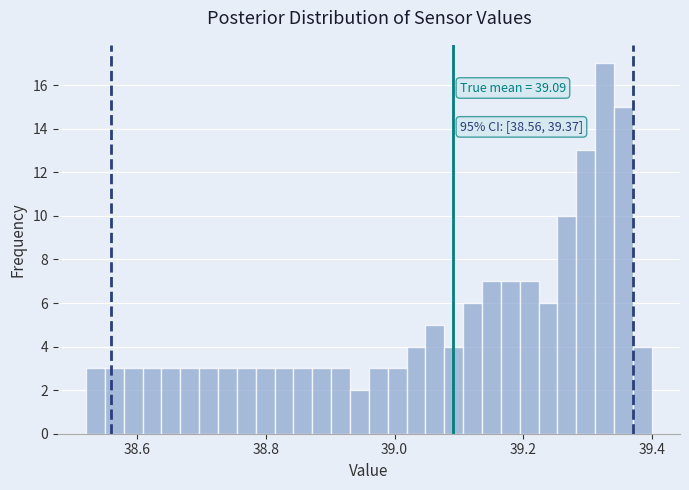

Around what value on the x-axis is the tallest bar? Give the approximate position of its centre, as read against the axis.

39.32